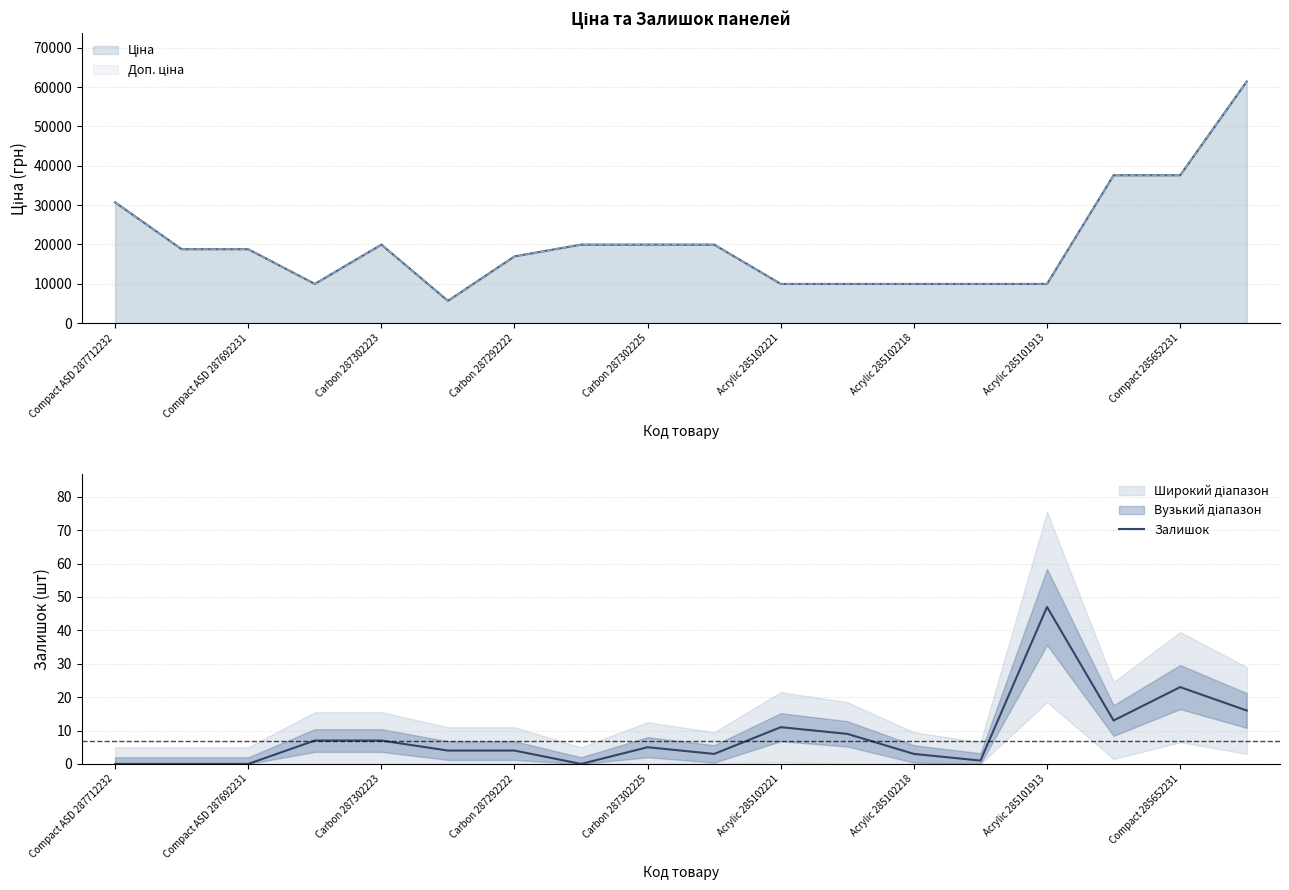

Which category has the highest value in the Залишок series?

Acrylic 285101913